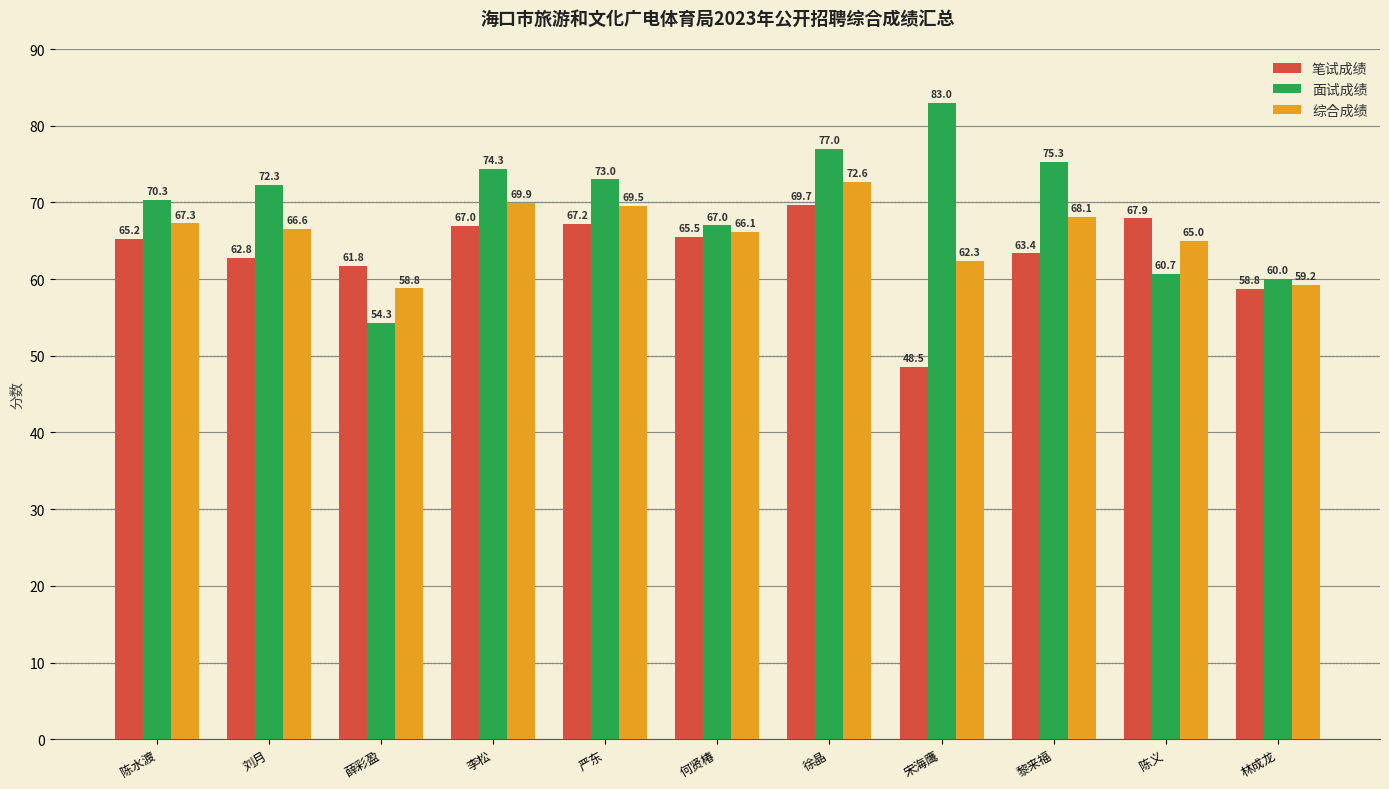

List the series in order of their overall mean, highest first.

面试成绩, 综合成绩, 笔试成绩